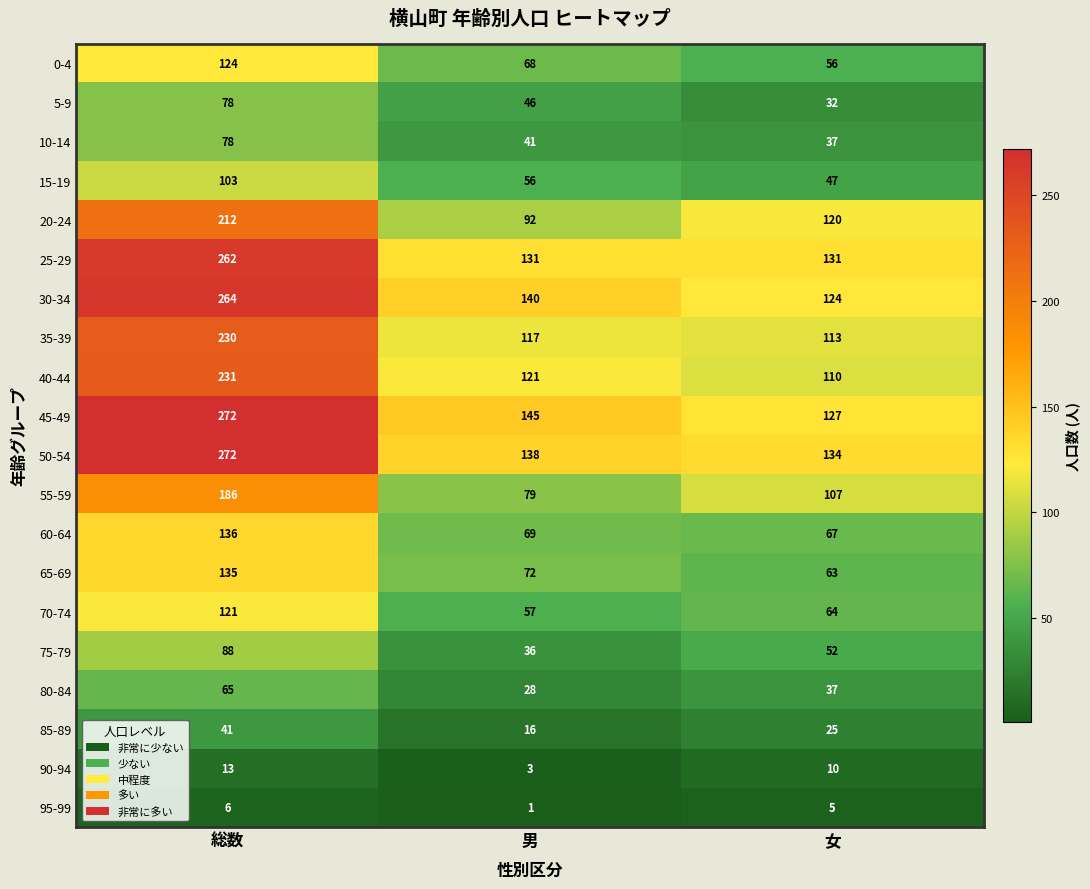

Which series has the widest spread of values?

45-49